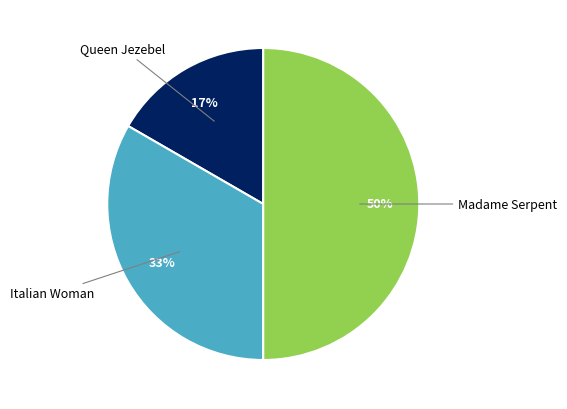

Count the number of slices in the pie.

3